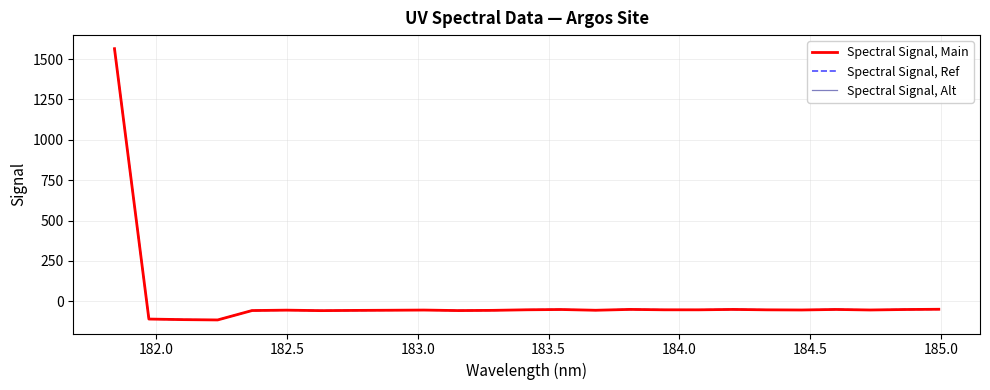

What is the average value of the Spectral Signal, Alt series?

4.5